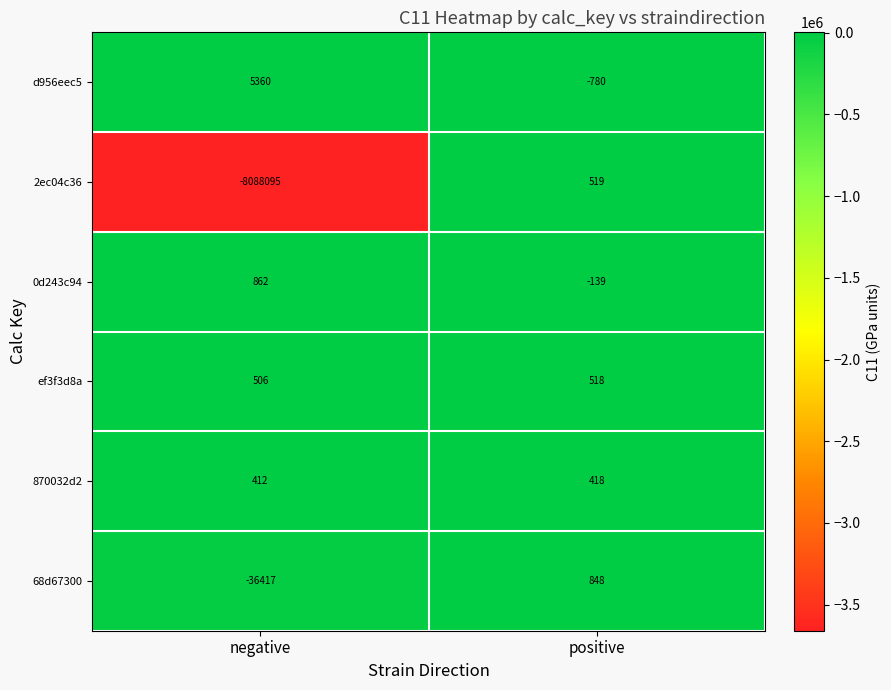

Reading left to right, list all the values displayed in this chart.

d956eec5: negative=5360	positive=-780
2ec04c36: negative=-8088095	positive=519
0d243c94: negative=862	positive=-139
ef3f3d8a: negative=506	positive=518
870032d2: negative=412	positive=418
68d67300: negative=-36417	positive=848